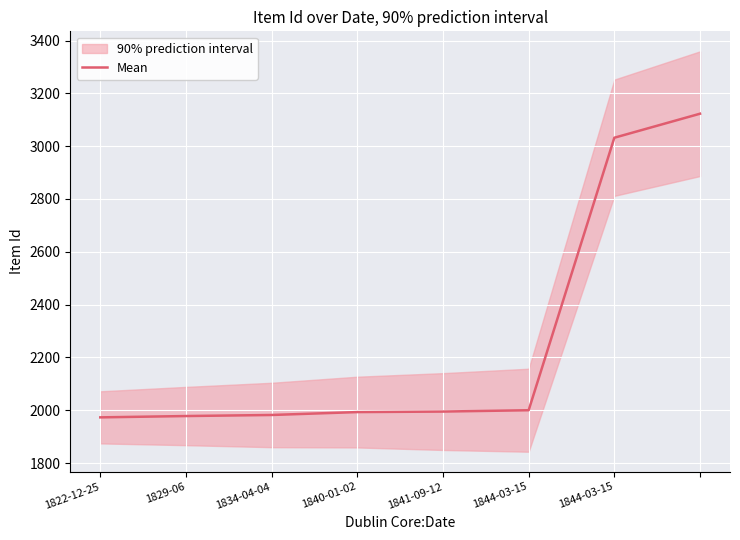

Where is the data nearest to the value 2548?

1844-03-15